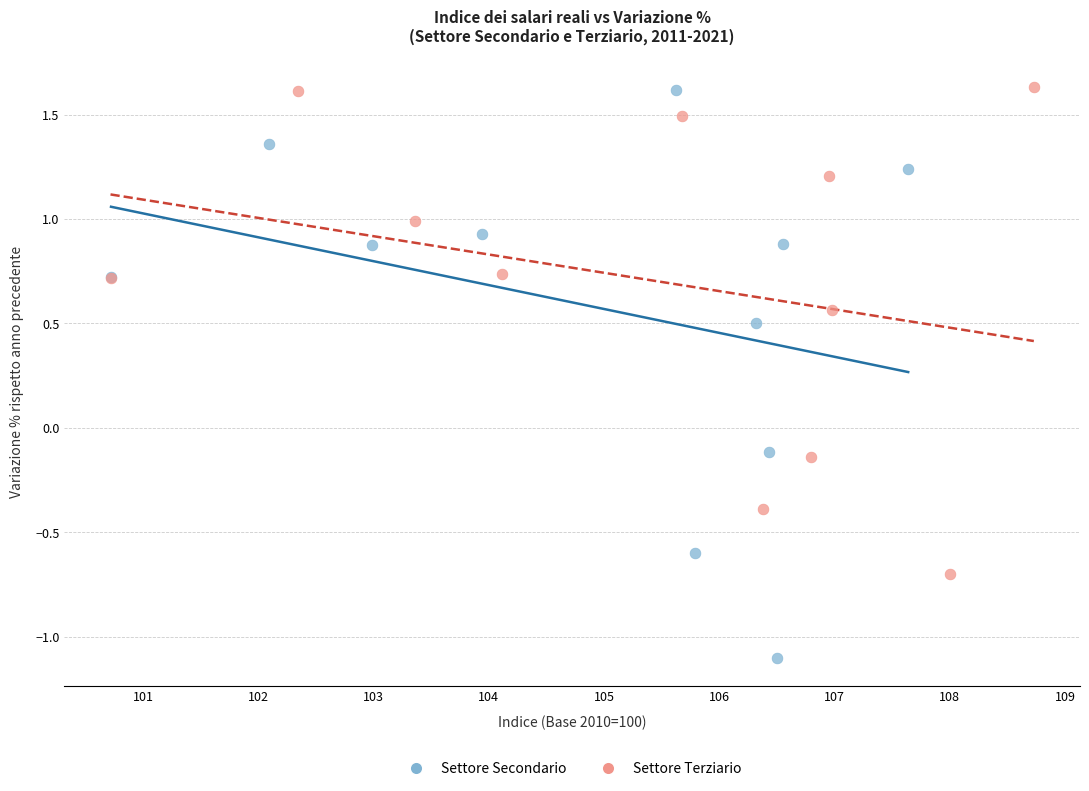

Which series contains the lowest Y value?

Settore Secondario